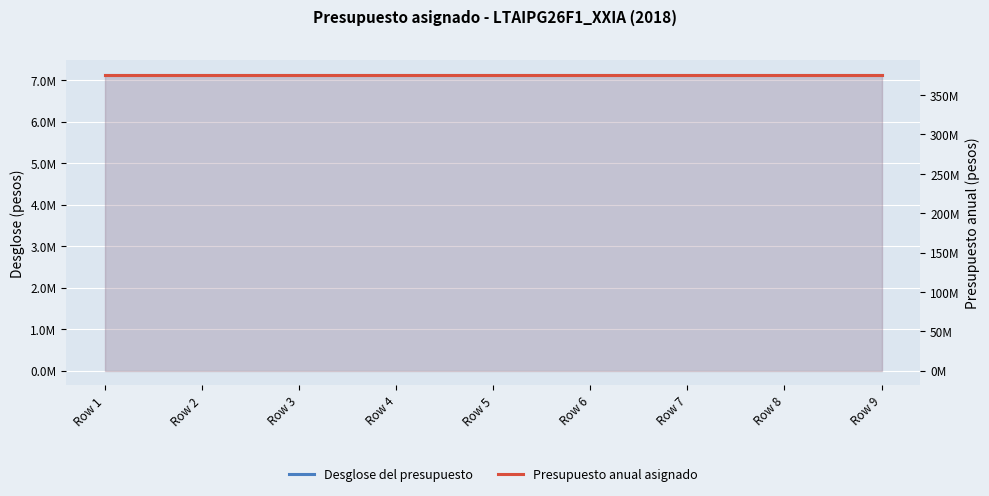

Rank the series by their average value, from highest to lowest.

Presupuesto anual asignado, Desglose del presupuesto